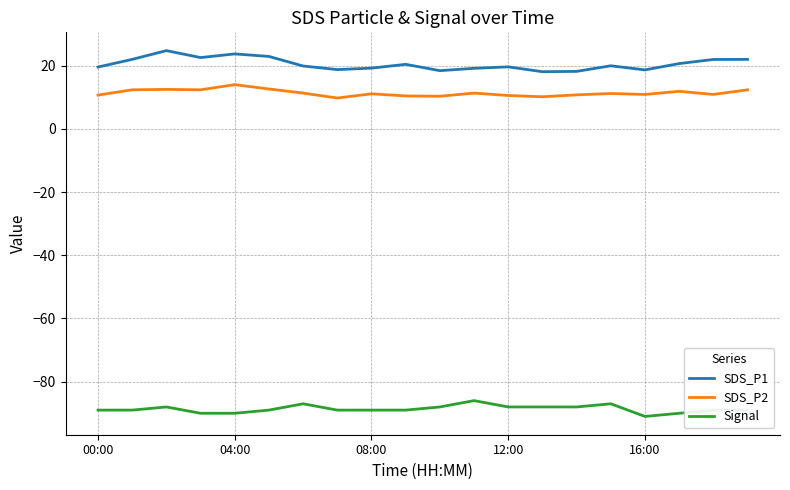

True or false: SDS_P1 and Signal cross at least once.

False